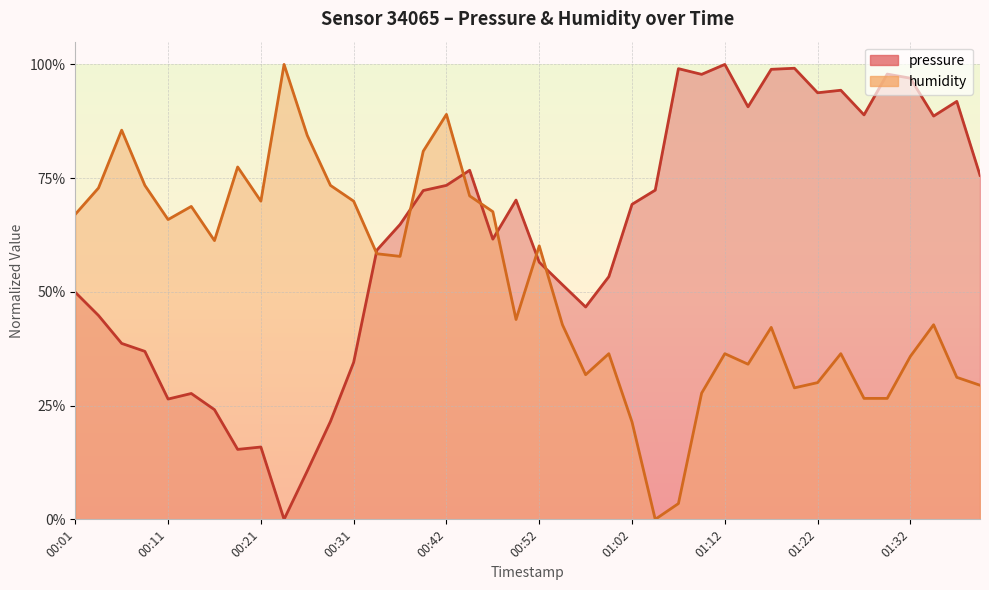

At which category is the sum across all series the highest?

00:42